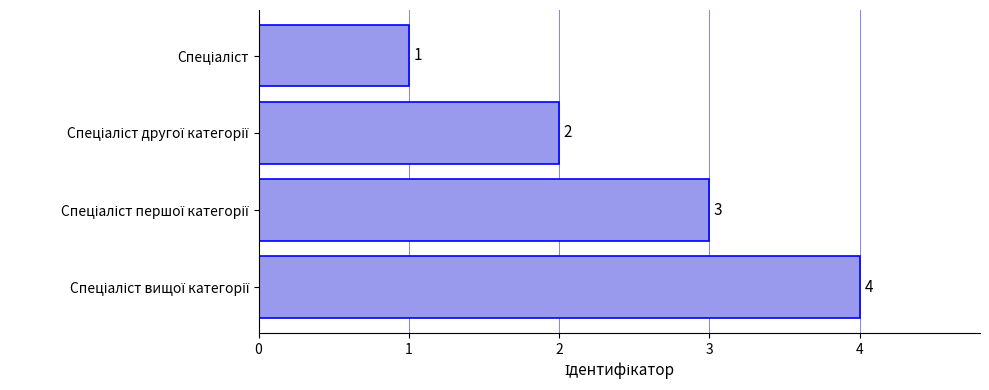

What is the value of the 3rd bar from the top?

3